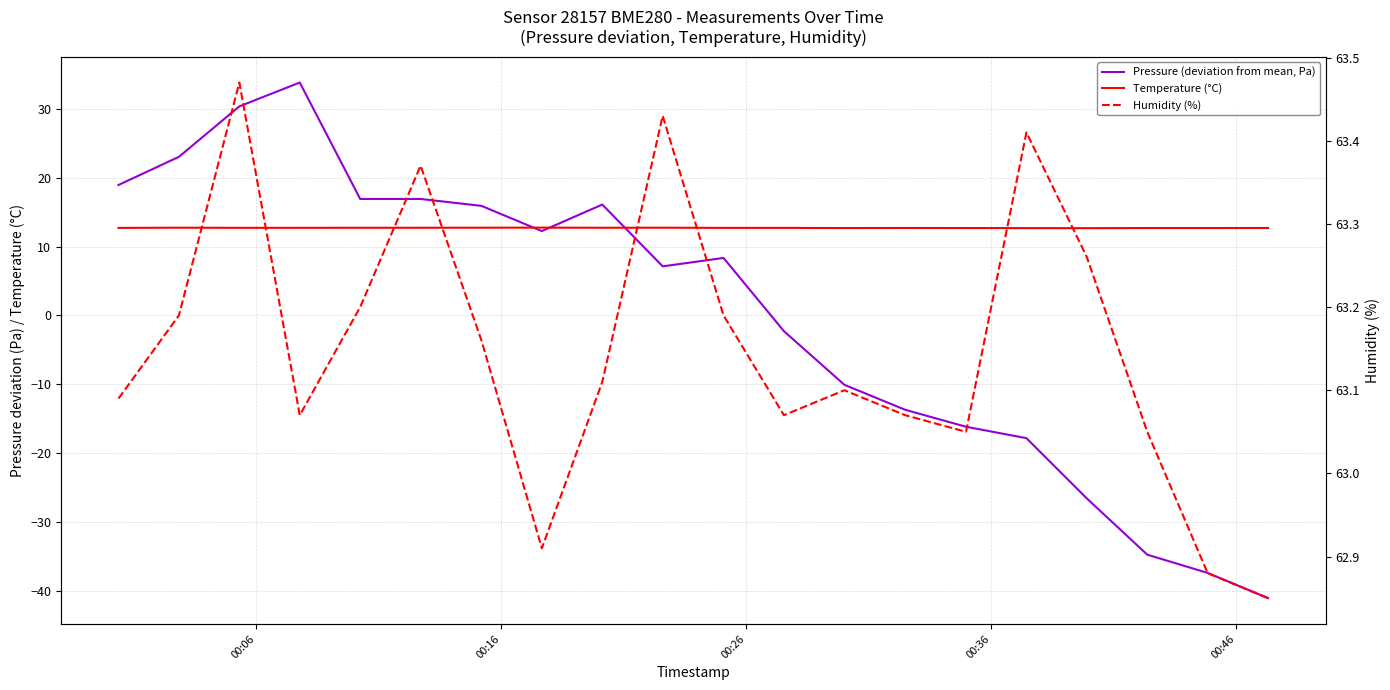

Is it true that Humidity (%) equals 63.1 at 00:36?

True